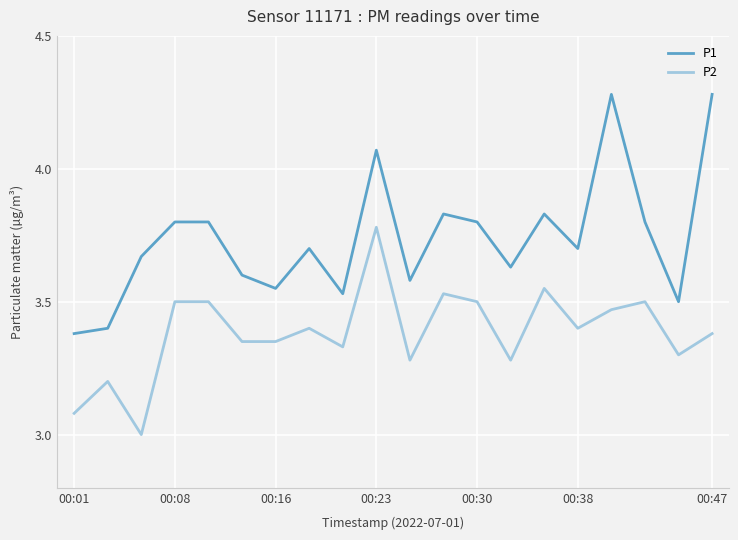

True or false: P1 and P2 cross at least once.

False